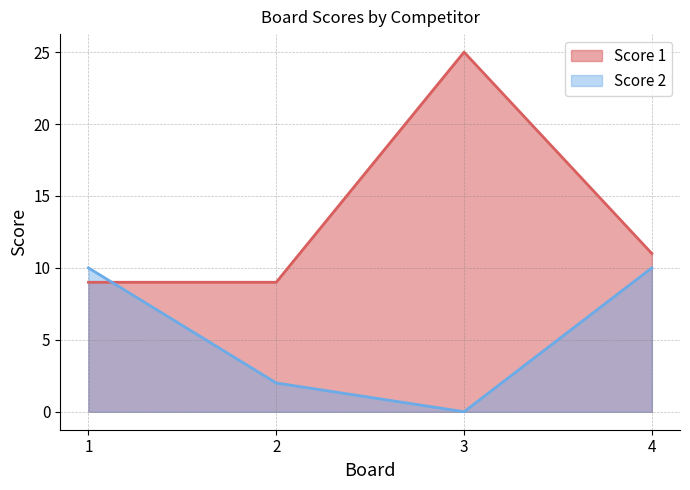

The Score 2 series shows 10 at 1. True or false?

True